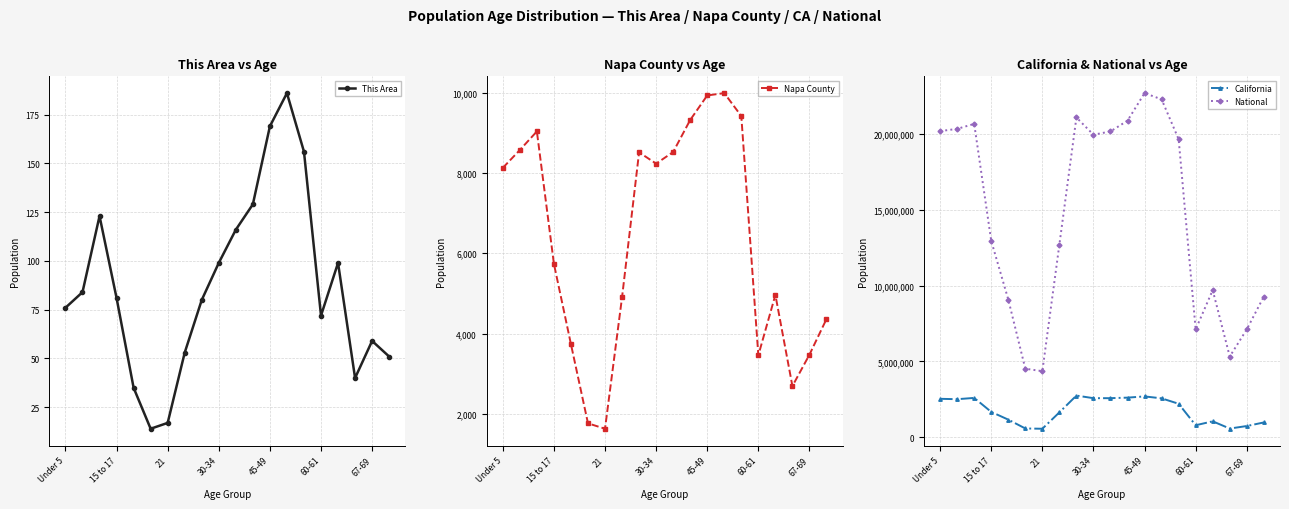

Is it true that This Area equals 266 at 45-49?

False